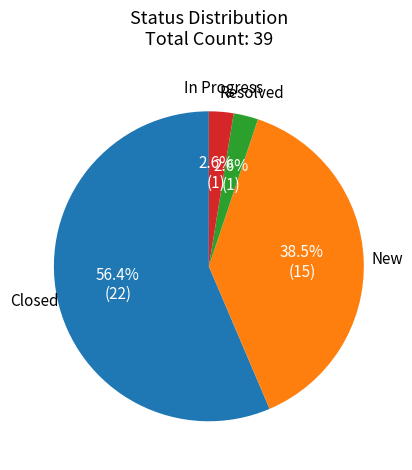

What is the largest slice in the pie chart?

Closed